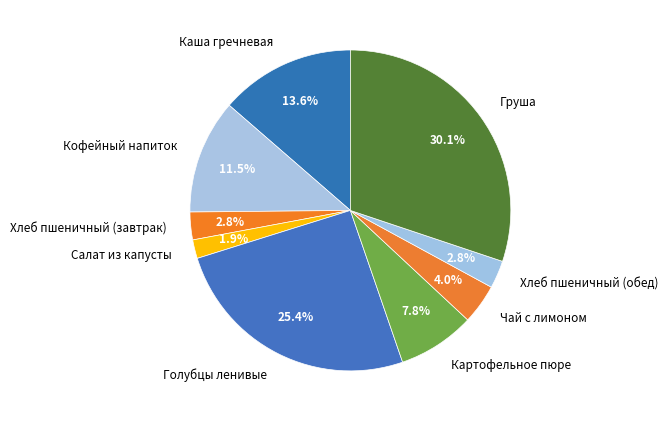

The Чай с лимоном slice represents 17% of the pie. True or false?

False